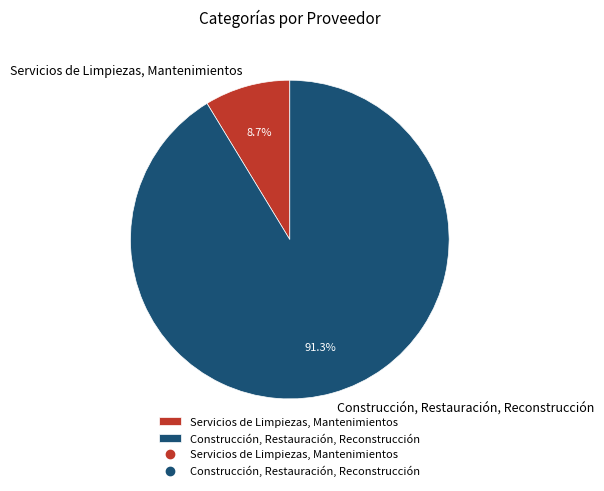

To the nearest percent, what is the average slice percentage?

50%